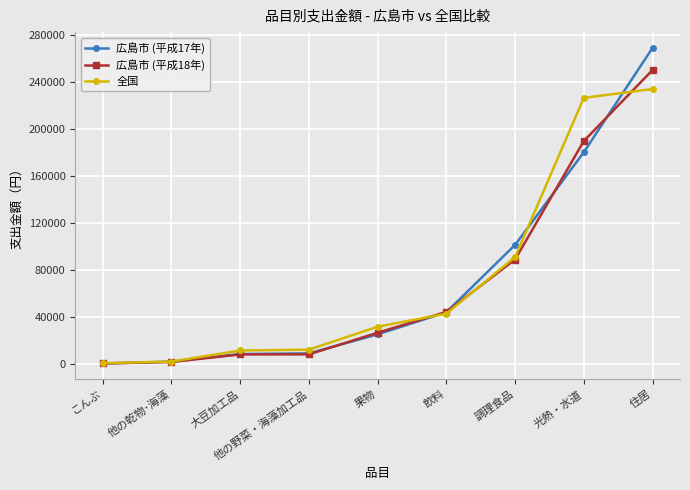

How many lines are shown in the chart?

3